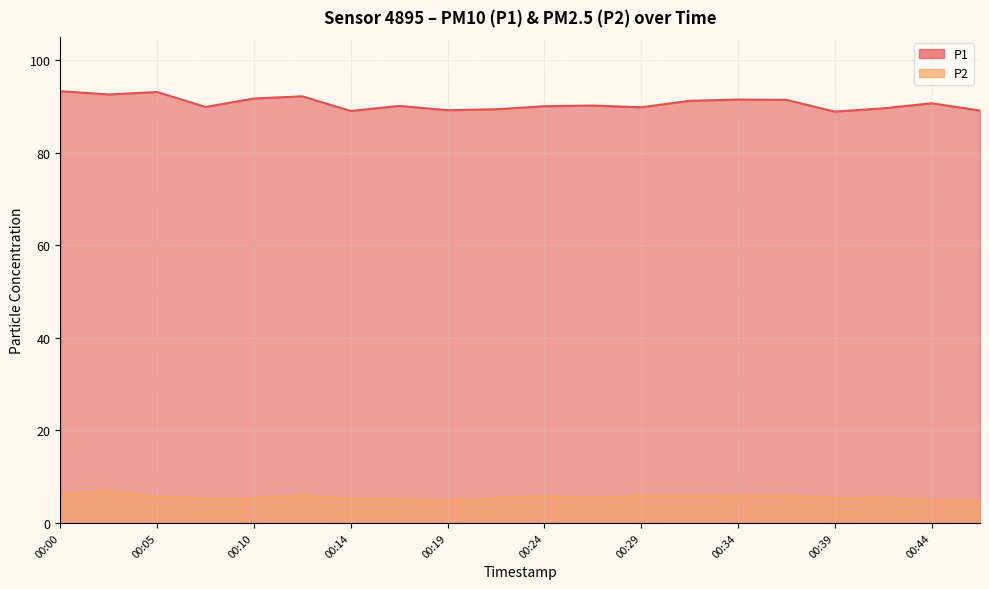

List the series in order of their overall mean, highest first.

P1, P2